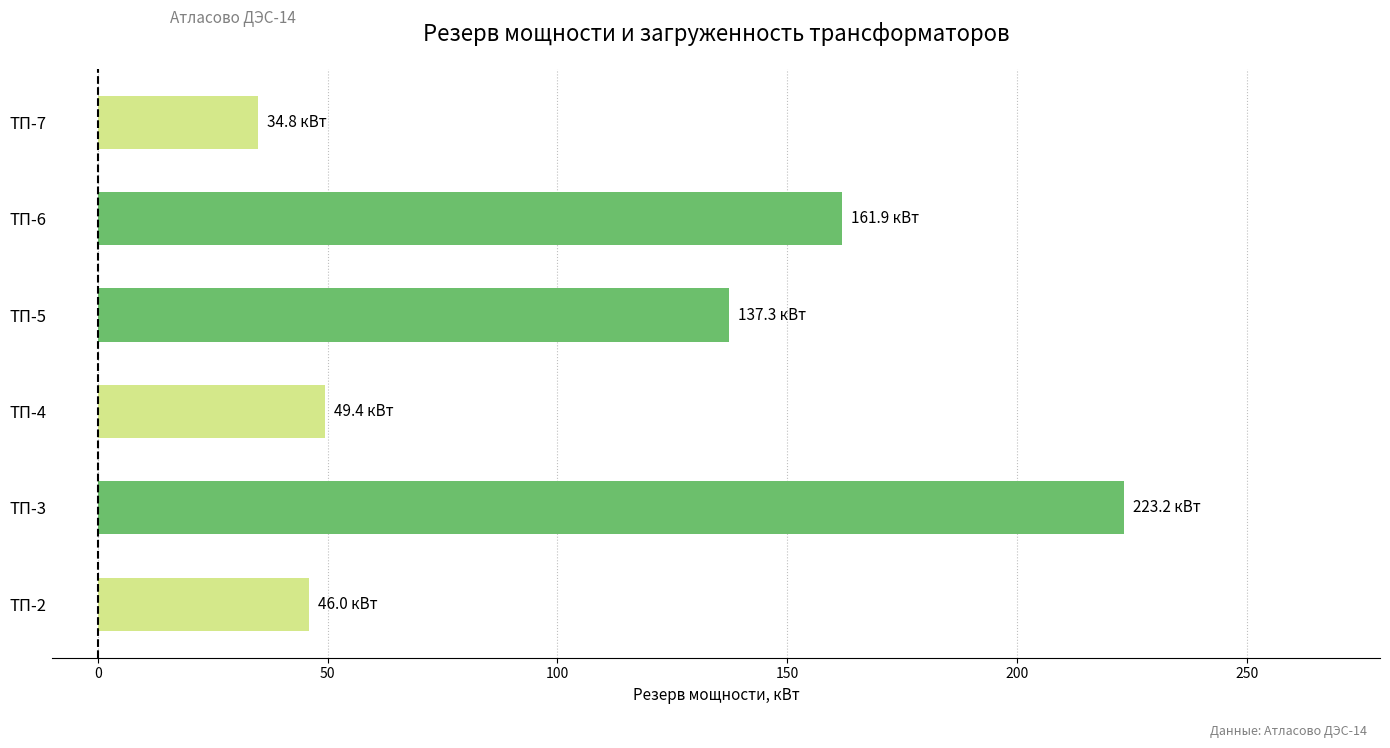

Does the chart contain stacked bars?

No